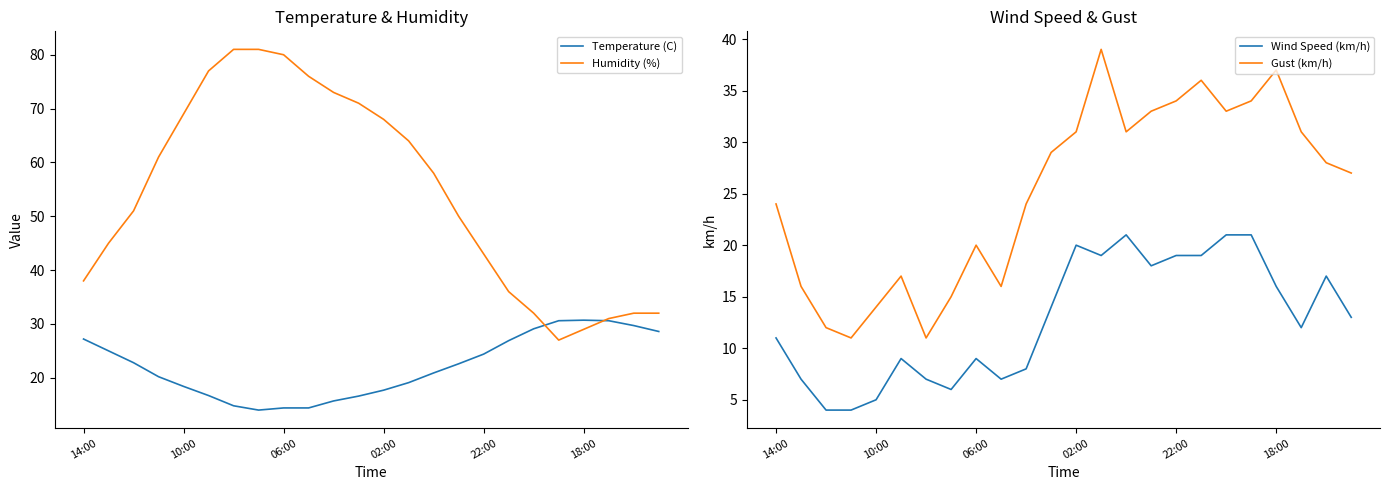

The value of Temperature (C) at 02:00 is 17.7. True or false?

True